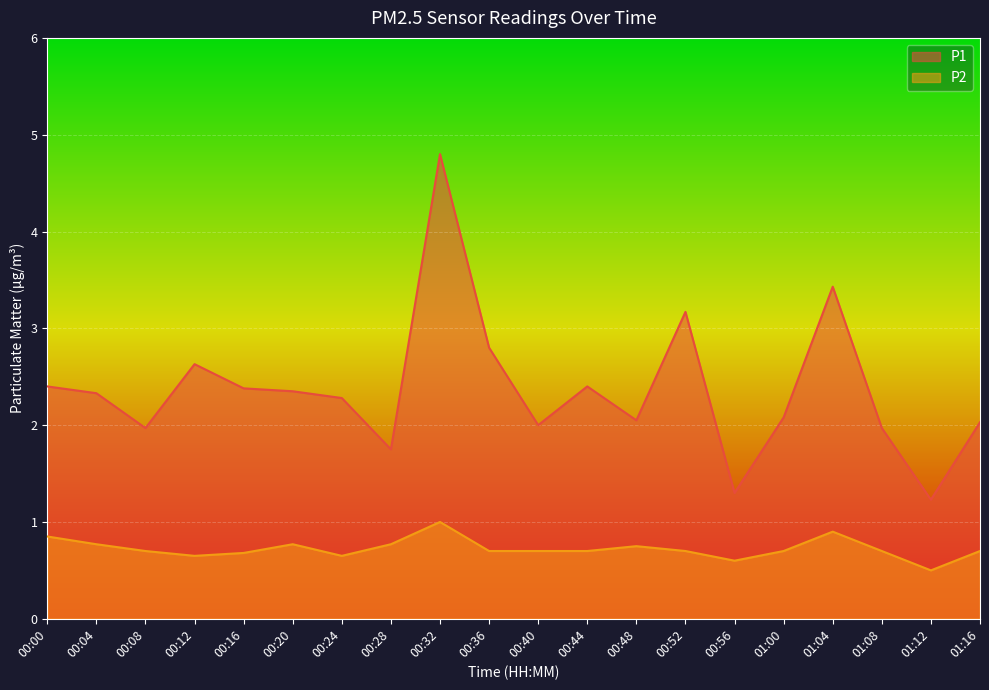

Is it true that P1 equals 1.0 at 00:48?

False